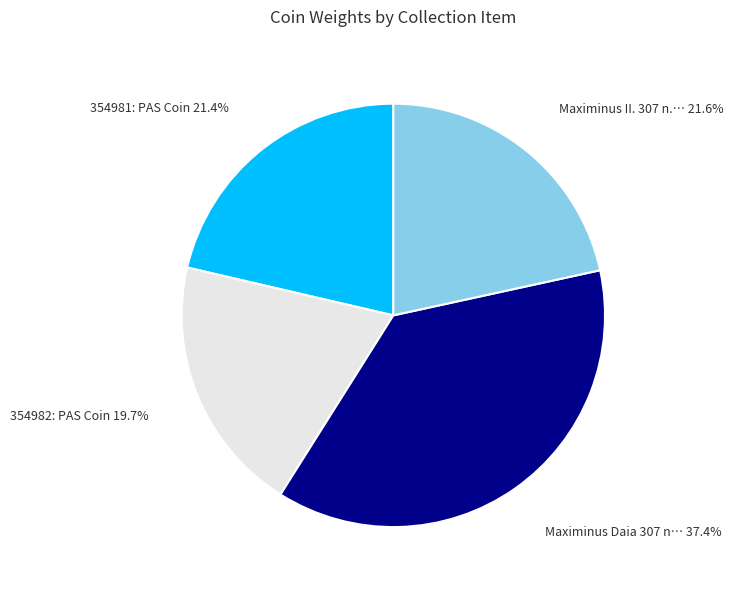

Is there a majority slice in this chart?

No